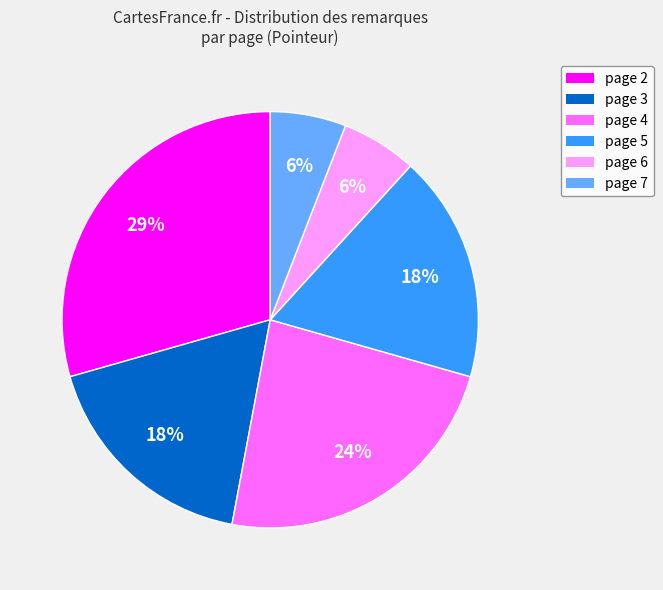

How many segments does this pie chart have?

6